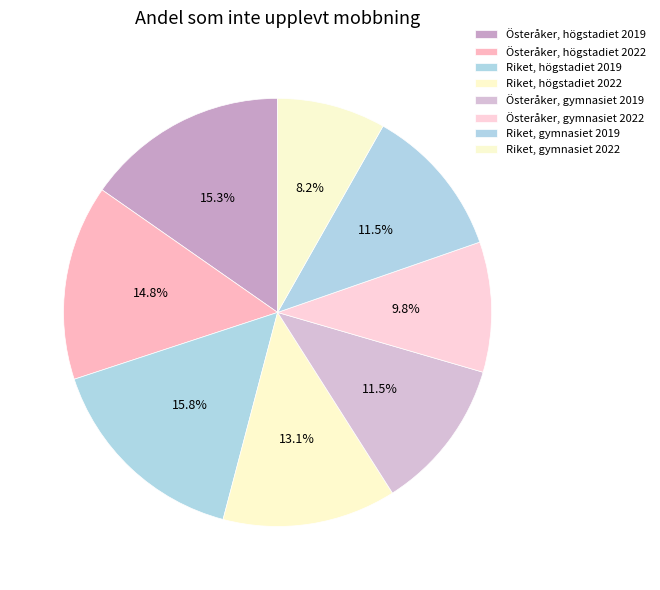

How many slices are in this pie chart?

8